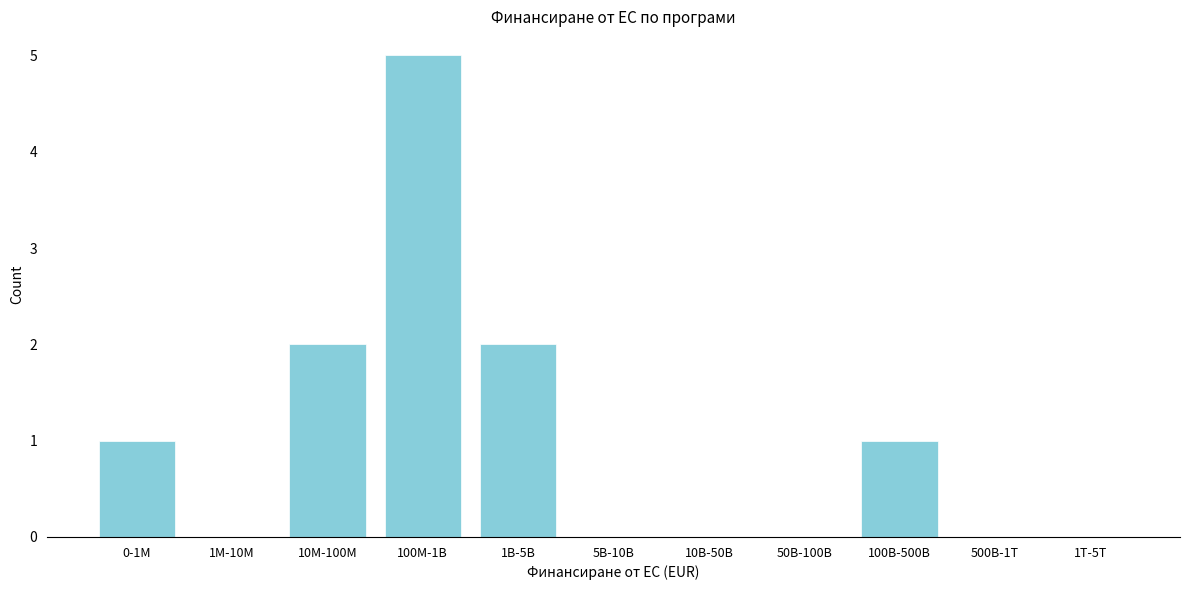

Reading left to right, list all the values displayed in this chart.

0-1M=1	1M-10M=0	10M-100M=2	100M-1B=5	1B-5B=2	5B-10B=0	10B-50B=0	50B-100B=0	100B-500B=1	500B-1T=0	1T-5T=0